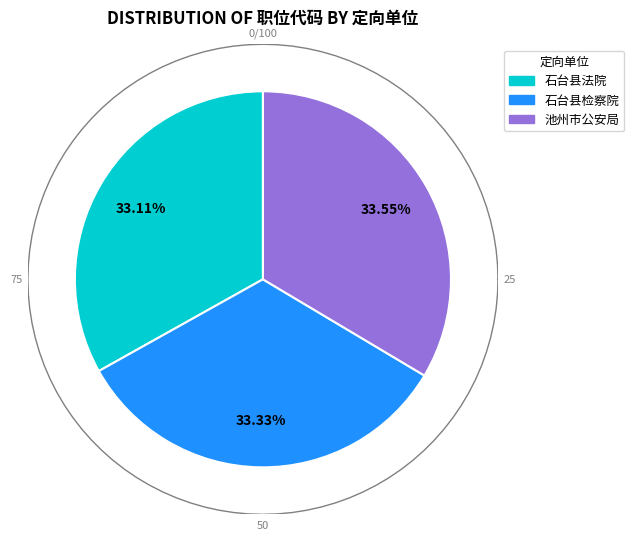

Combined, what portion of the pie is 石台县检察院 and 池州市公安局?

66.9%